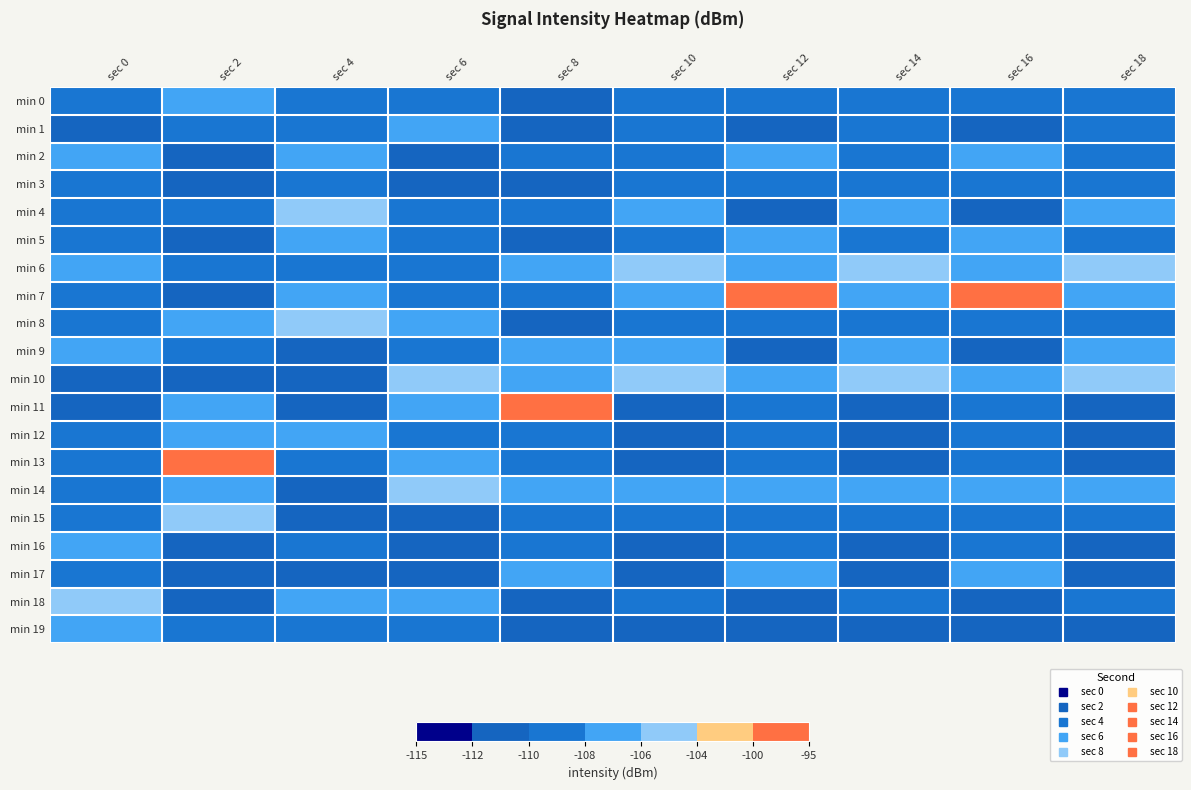

What is the smallest value displayed?

-111.1